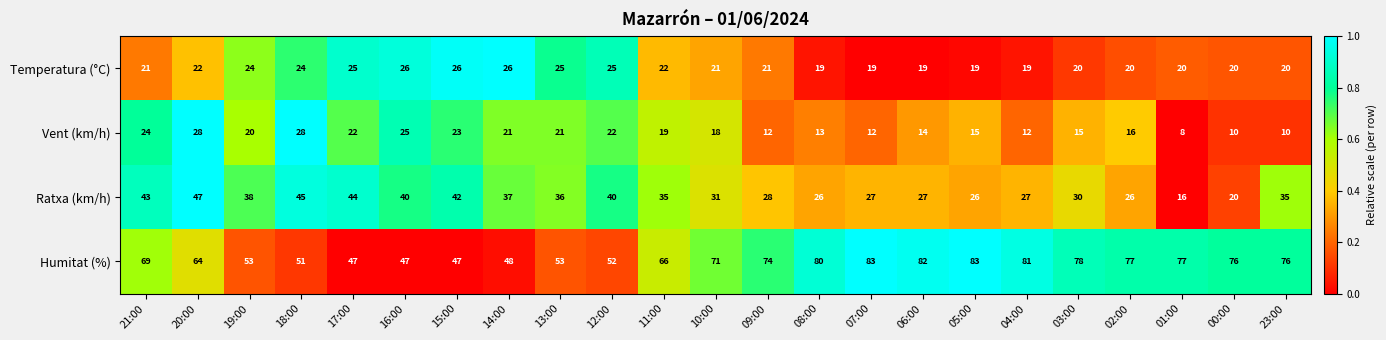

At which label is Humitat (%) closest to 65?

20:00